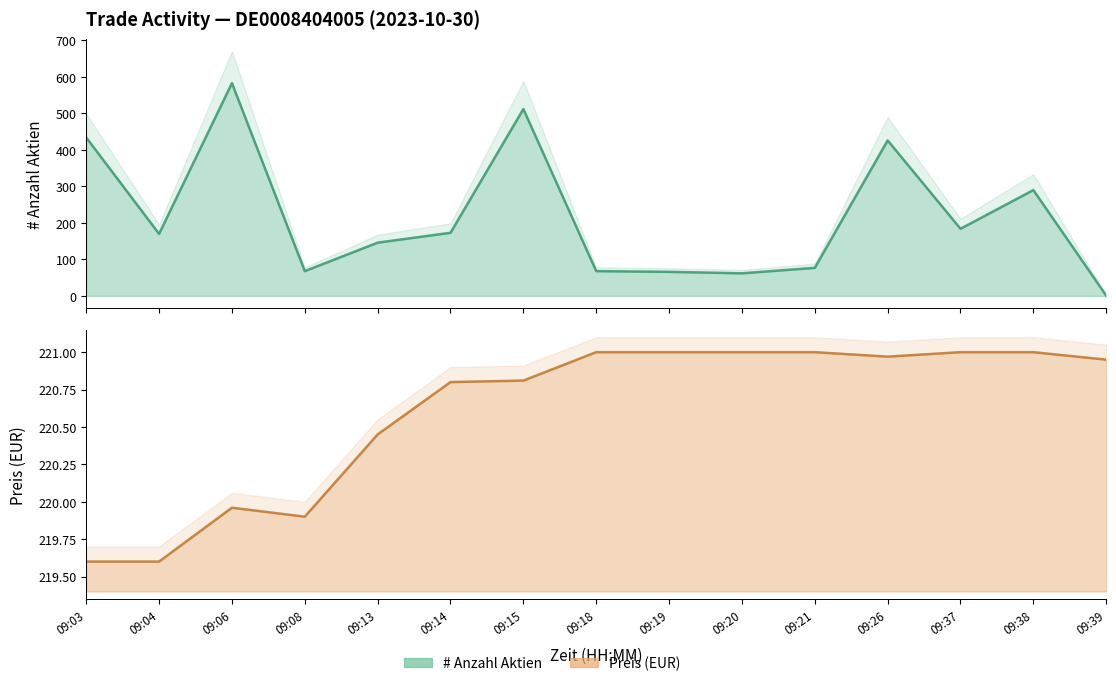

What value does the # Anzahl Aktien (line) series have at 09:15?

512.0